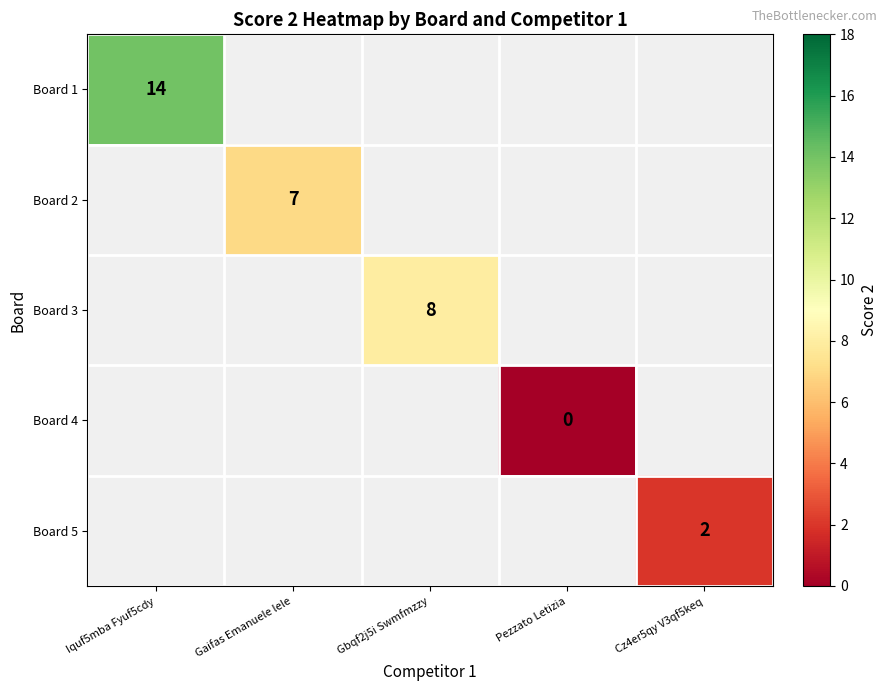

True or false: Board 1 has a value of 14 at Iquf5mba Fyuf5cdy.

True